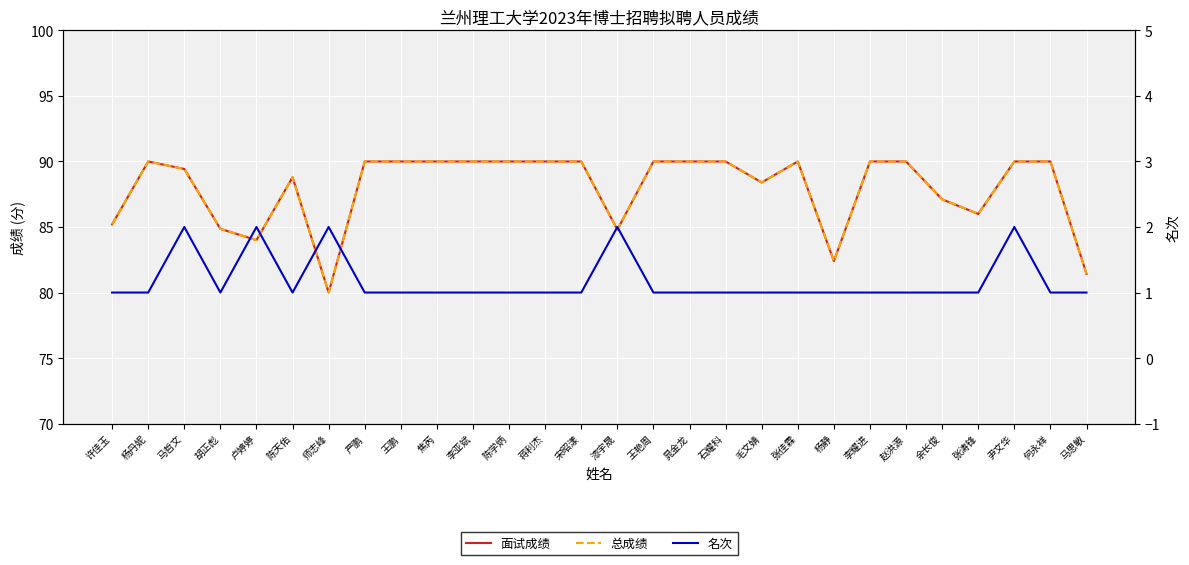

Is this an area chart (filled region under the line)?

No